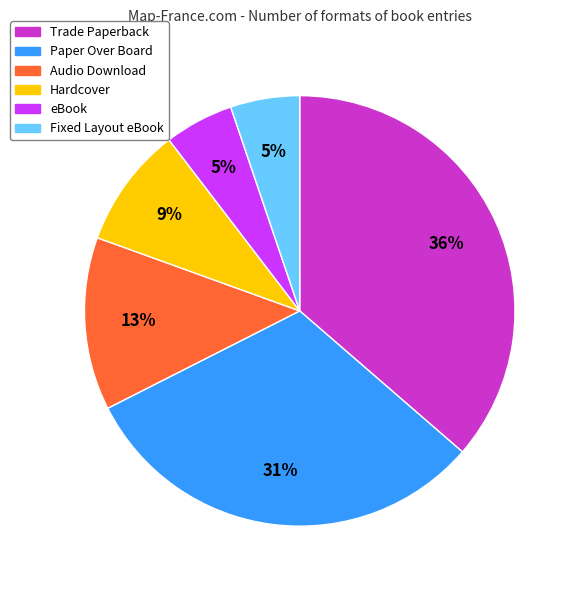

Approximately how many times larger is the value at Fixed Layout eBook compared to eBook?

1.0